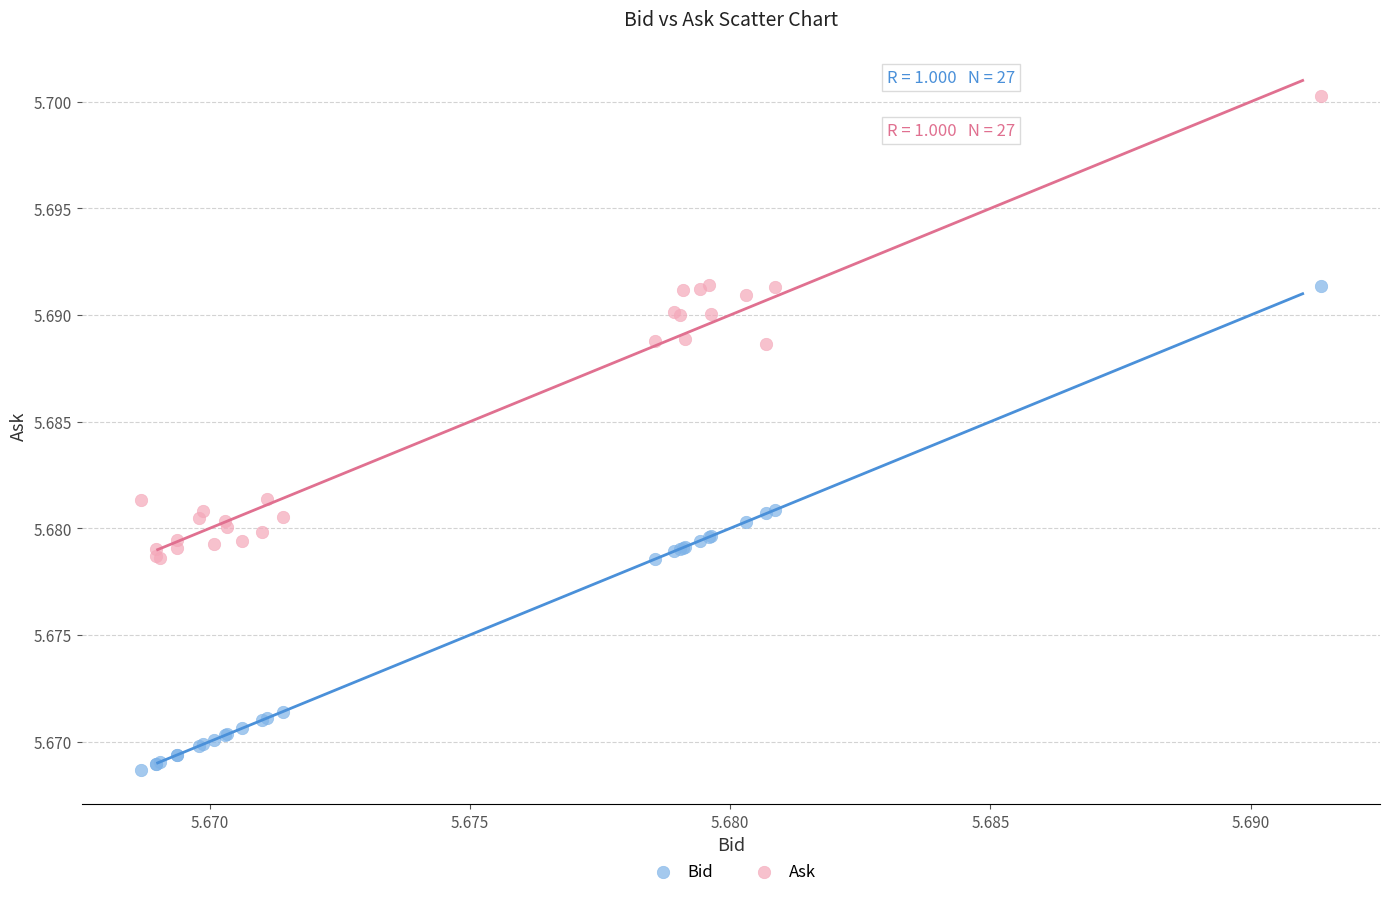

Which series has the largest Y range (max minus min)?

Bid